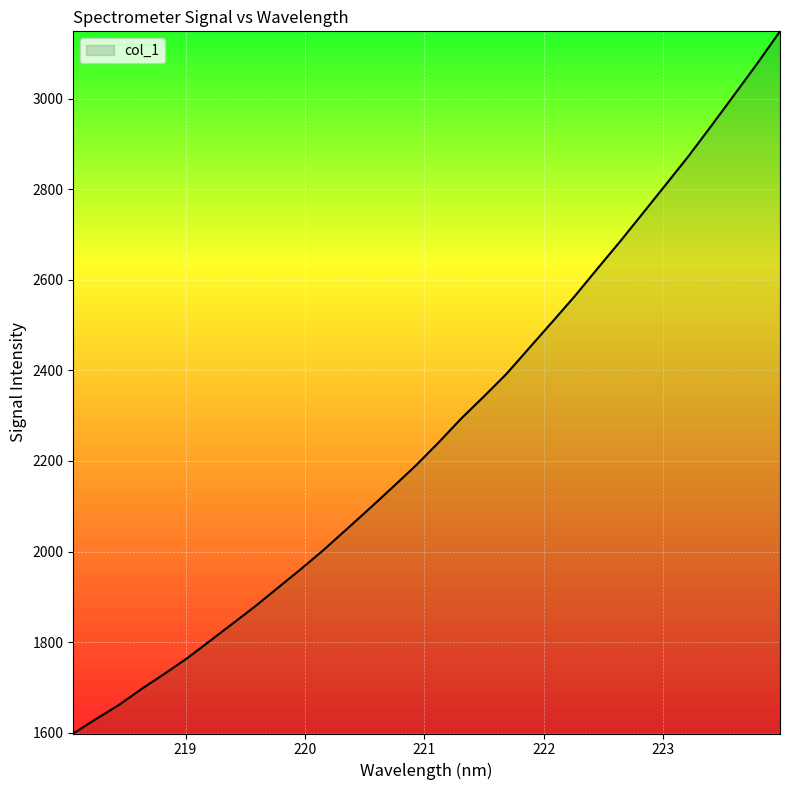

What is the greatest value displayed?

3148.3